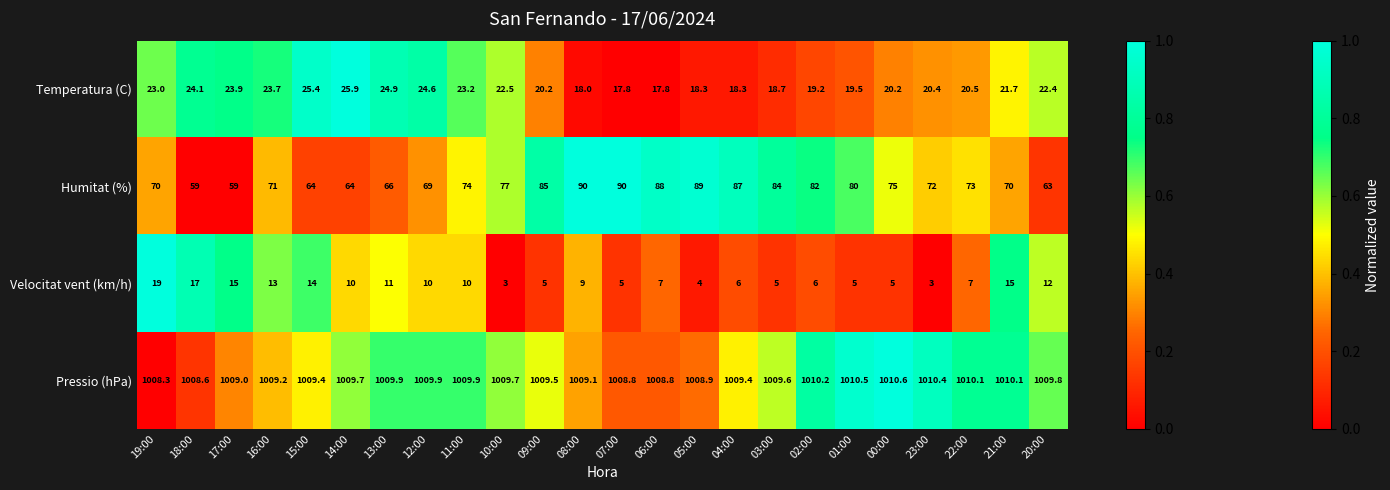

List the series in order of their peak value, lowest first.

Velocitat vent (km/h), Temperatura (C), Humitat (%), Pressio (hPa)